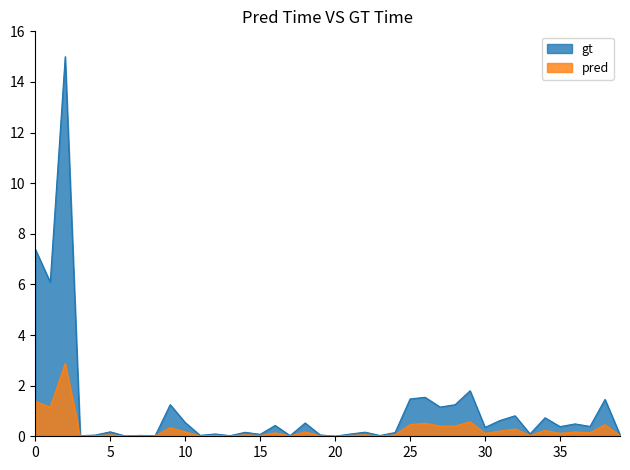

Which series ends up on top after the final intersection of pred and gt?

gt